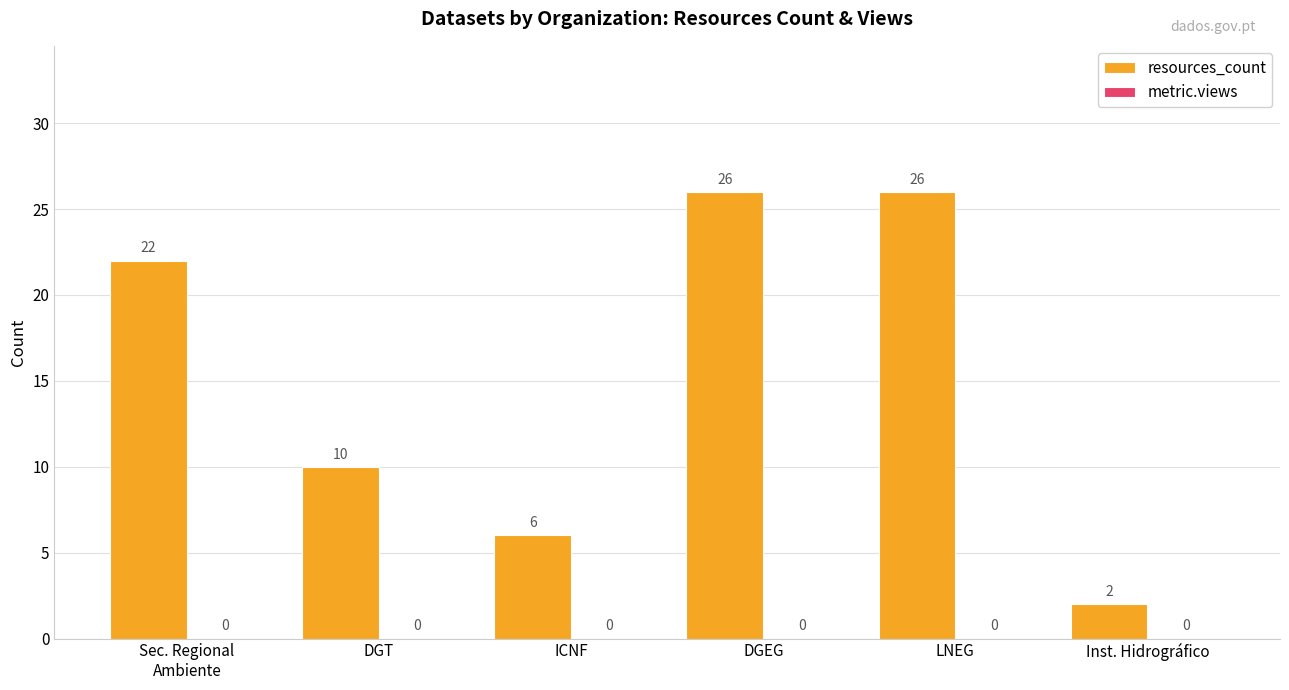

Reading right to left, list all the values displayed in this chart.

2	26	26	6	10	22